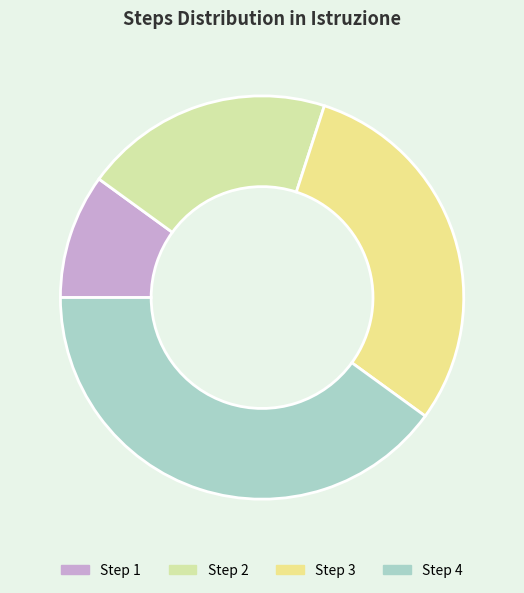

Approximately how many times larger is the value at Step 2 compared to Step 4?

0.5